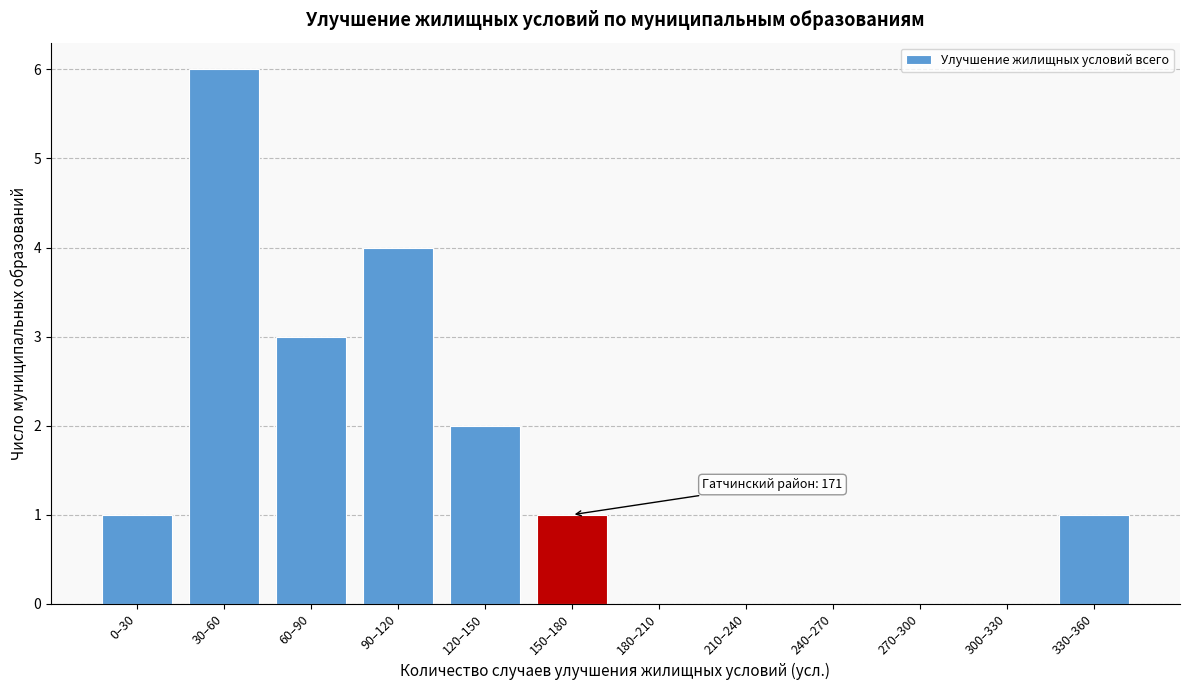

Reading right to left, extract all data points from this chart.

330–360=1	300–330=0	270–300=0	240–270=0	210–240=0	180–210=0	150–180=1	120–150=2	90–120=4	60–90=3	30–60=6	0–30=1